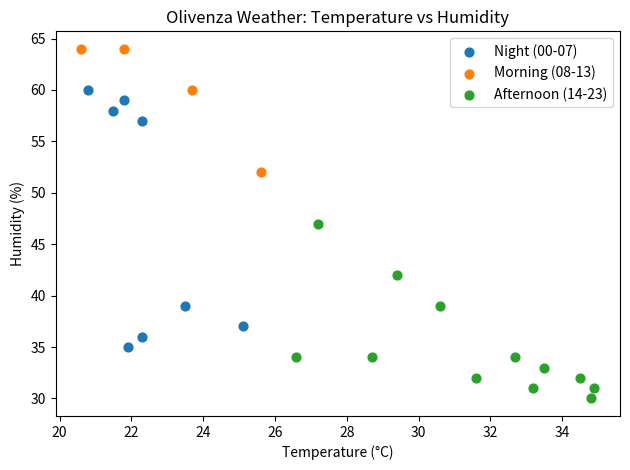

Which series contains the lowest Y value?

Afternoon (14-23)